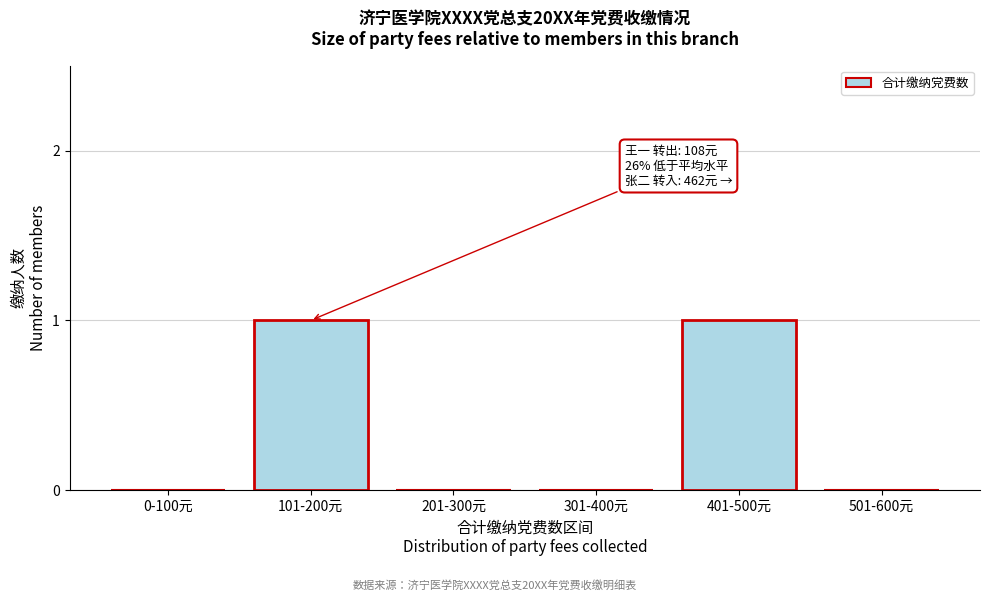

Reading left to right, transcribe all the data shown in this chart.

0-100元=0	101-200元=1	201-300元=0	301-400元=0	401-500元=1	501-600元=0